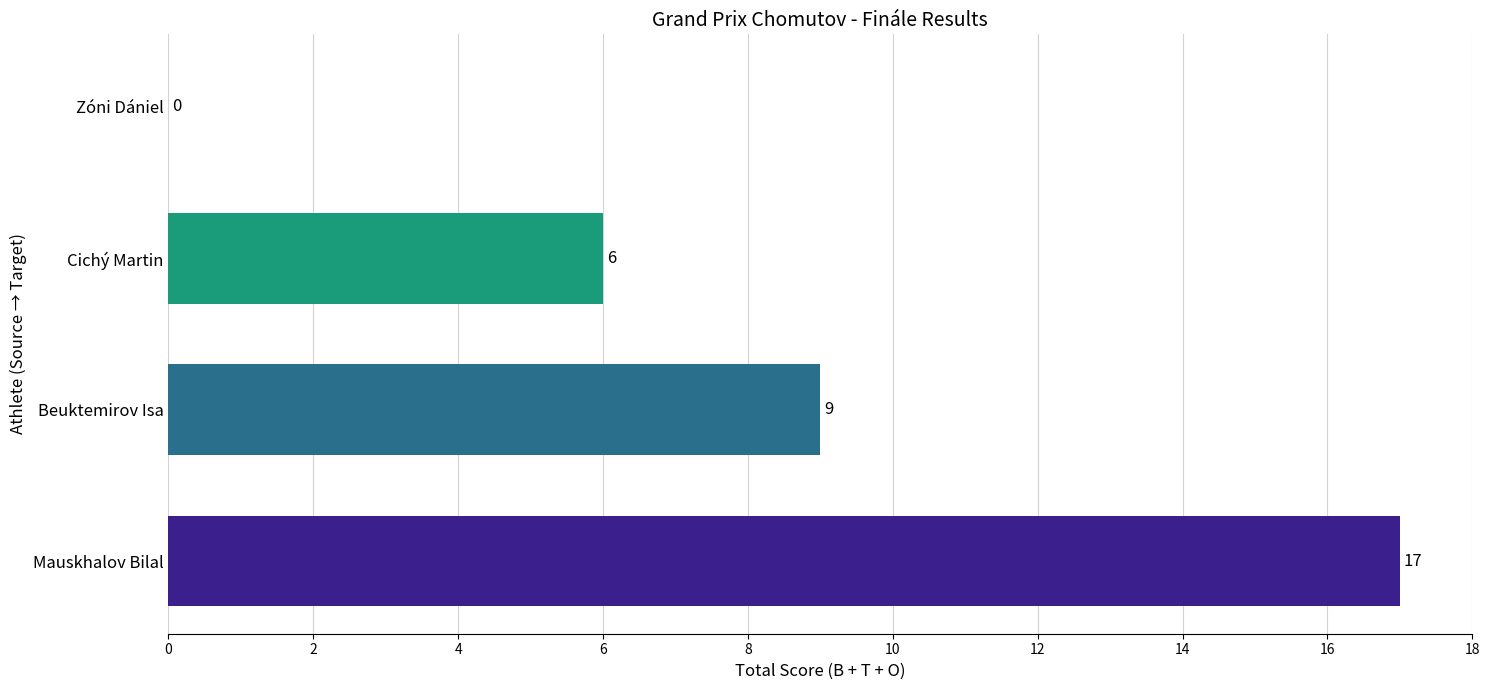

Reading top to bottom, transcribe all the data shown in this chart.

Zóni Dániel=0	Cichý Martin=6	Beuktemirov Isa=9	Mauskhalov Bilal=17